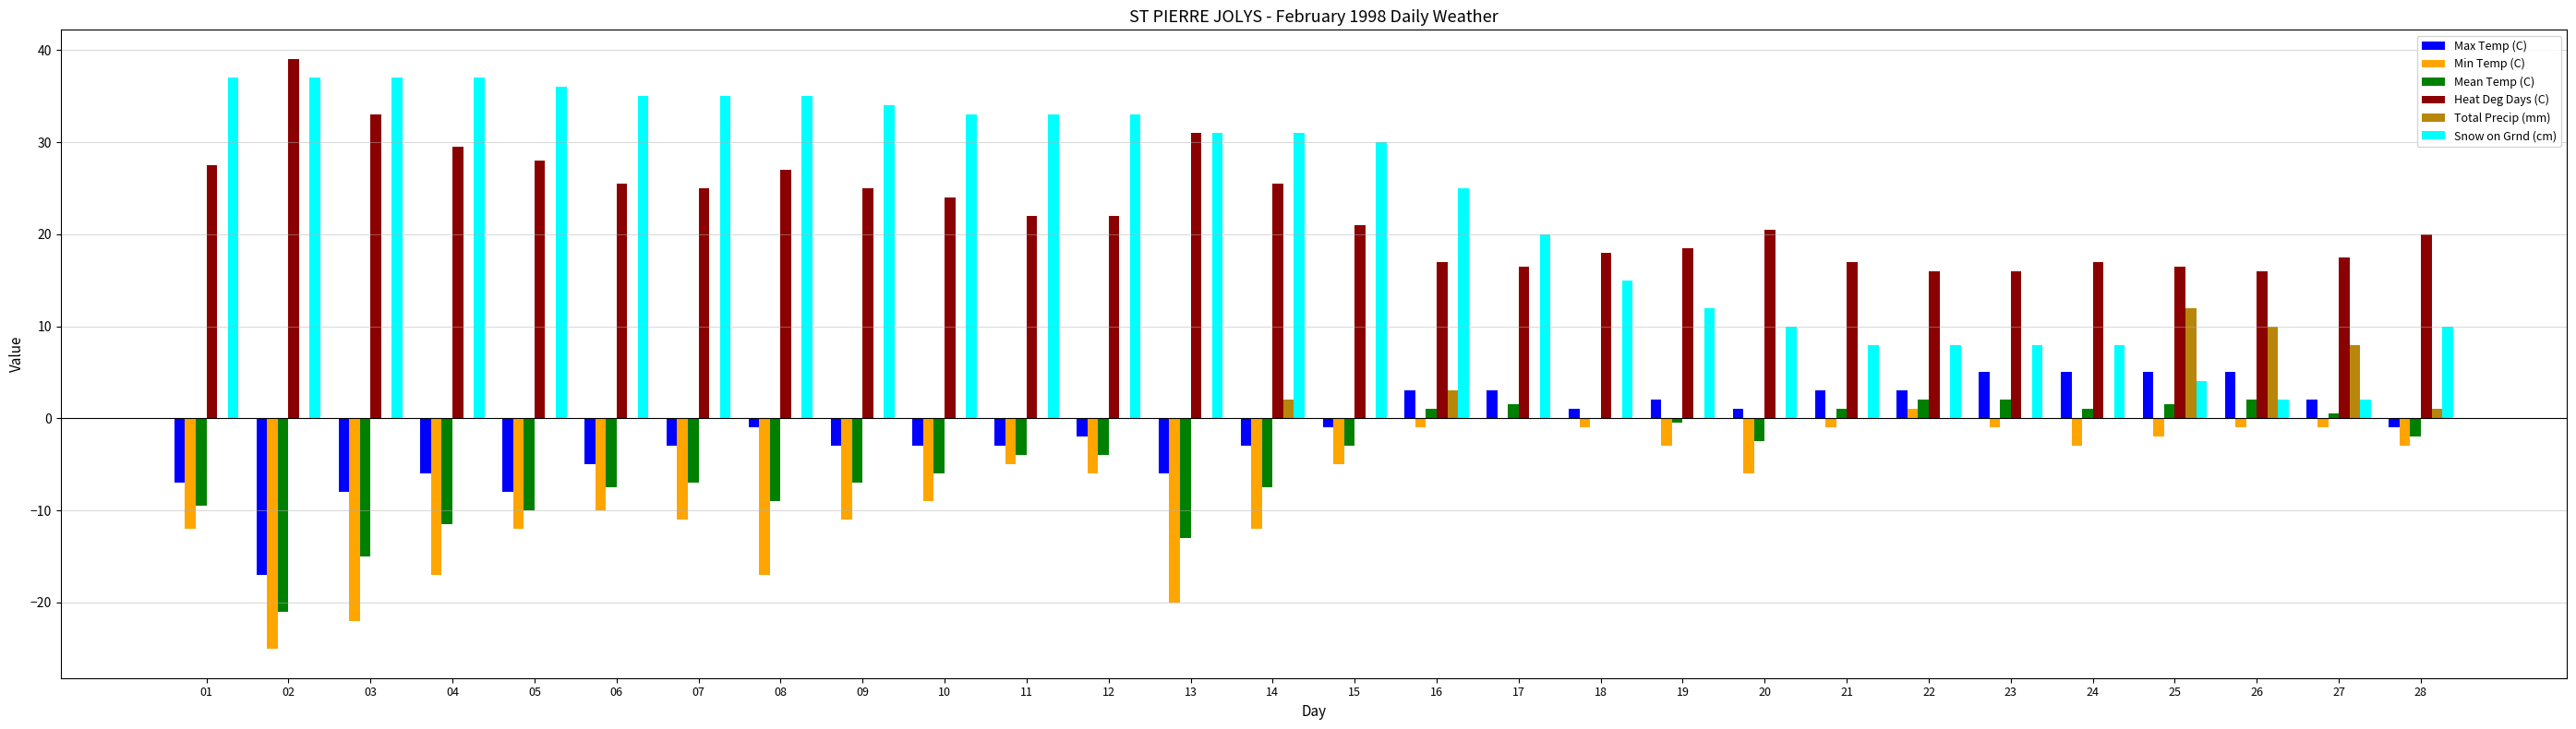

Reading right to left, transcribe all the data shown in this chart.

Max Temp (C): -1.0	2.0	5.0	5.0	5.0	5.0	3.0	3.0	1.0	2.0	1.0	3.0	3.0	-1.0	-3.0	-6.0	-2.0	-3.0	-3.0	-3.0	-1.0	-3.0	-5.0	-8.0	-6.0	-8.0	-17.0	-7.0
Min Temp (C): -3.0	-1.0	-1.0	-2.0	-3.0	-1.0	1.0	-1.0	-6.0	-3.0	-1.0	0.0	-1.0	-5.0	-12.0	-20.0	-6.0	-5.0	-9.0	-11.0	-17.0	-11.0	-10.0	-12.0	-17.0	-22.0	-25.0	-12.0
Mean Temp (C): -2.0	0.5	2.0	1.5	1.0	2.0	2.0	1.0	-2.5	-0.5	0.0	1.5	1.0	-3.0	-7.5	-13.0	-4.0	-4.0	-6.0	-7.0	-9.0	-7.0	-7.5	-10.0	-11.5	-15.0	-21.0	-9.5
Heat Deg Days (C): 20.0	17.5	16.0	16.5	17.0	16.0	16.0	17.0	20.5	18.5	18.0	16.5	17.0	21.0	25.5	31.0	22.0	22.0	24.0	25.0	27.0	25.0	25.5	28.0	29.5	33.0	39.0	27.5
Total Precip (mm): 1.0	8.0	10.0	12.0	0.0	0.0	0.0	0.0	0.0	0.0	0.0	0.0	3.0	0.0	2.0	0.0	0.0	0.0	0.0	0.0	0.0	0.0	0.0	0.0	0.0	0.0	0.0	0.0
Snow on Grnd (cm): 10.0	2.0	2.0	4.0	8.0	8.0	8.0	8.0	10.0	12.0	15.0	20.0	25.0	30.0	31.0	31.0	33.0	33.0	33.0	34.0	35.0	35.0	35.0	36.0	37.0	37.0	37.0	37.0